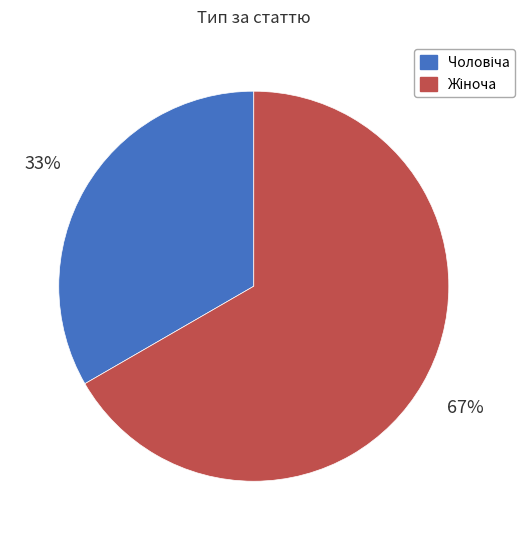

To the nearest percent, what is the average slice percentage?

50%